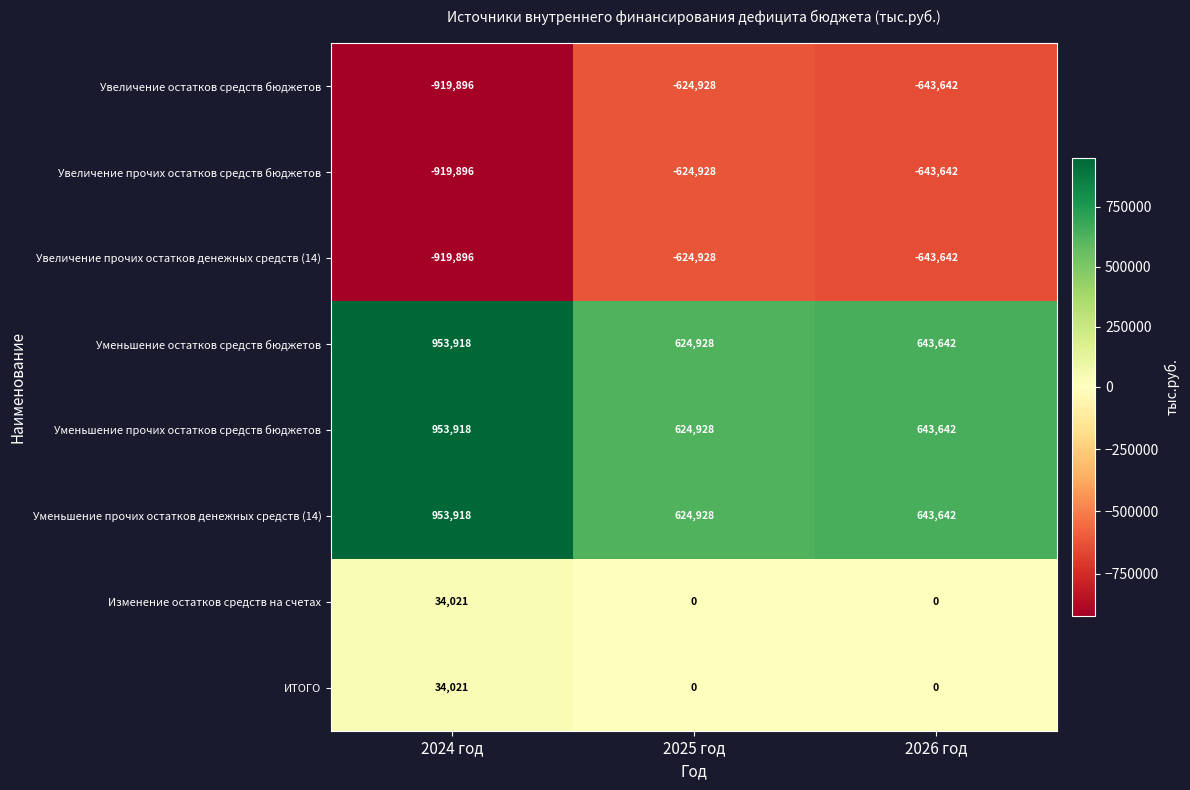

Reading right to left, extract all data points from this chart.

Увеличение остатков средств бюджетов: 2026 год=-643642	2025 год=-624928	2024 год=-919896
Увеличение прочих остатков средств бюджетов: 2026 год=-643642	2025 год=-624928	2024 год=-919896
Увеличение прочих остатков денежных средств (14): 2026 год=-643642	2025 год=-624928	2024 год=-919896
Уменьшение остатков средств бюджетов: 2026 год=643642	2025 год=624928	2024 год=953918
Уменьшение прочих остатков средств бюджетов: 2026 год=643642	2025 год=624928	2024 год=953918
Уменьшение прочих остатков денежных средств (14): 2026 год=643642	2025 год=624928	2024 год=953918
Изменение остатков средств на счетах: 2026 год=0	2025 год=0	2024 год=34021
ИТОГО: 2026 год=0	2025 год=0	2024 год=34021